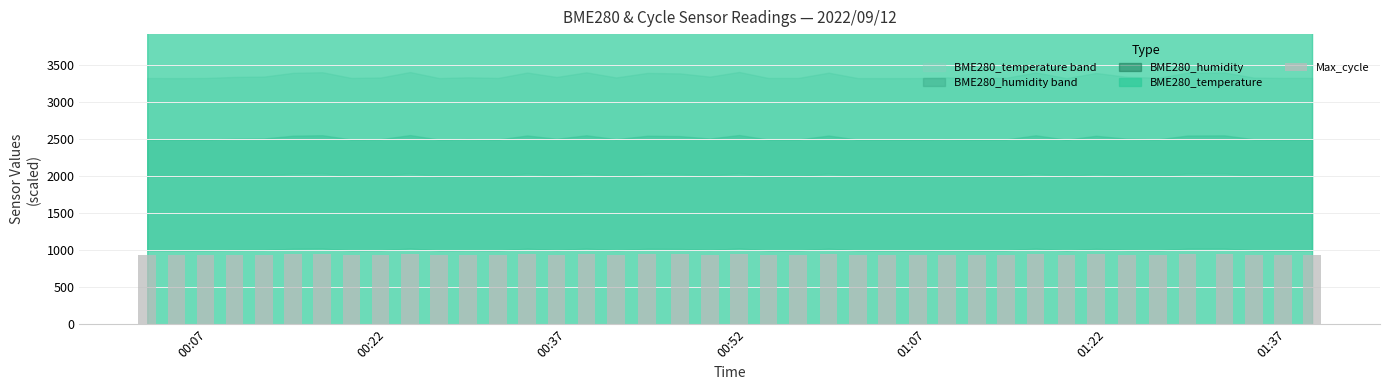

Which category has the lowest value across all series?

00:22